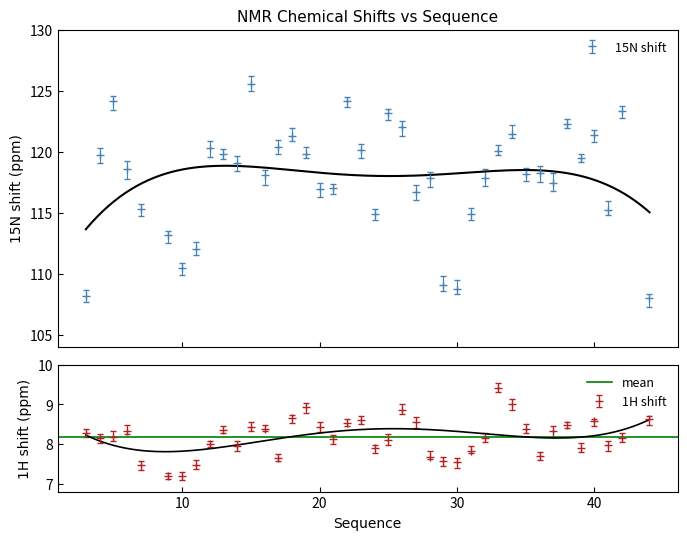

Count the number of data series in this chart.

2